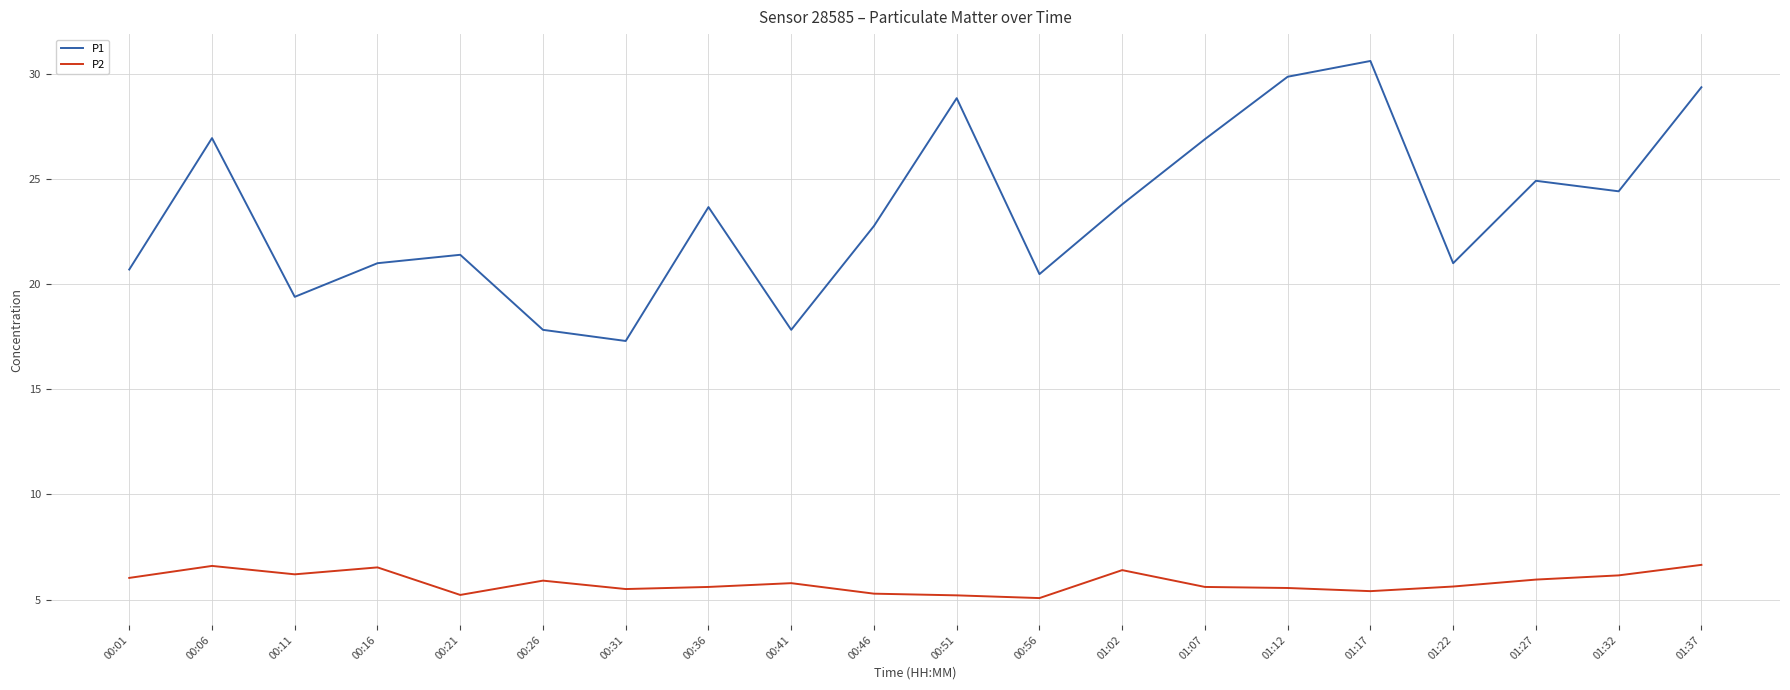

Does the chart display data point markers on the line(s)?

No